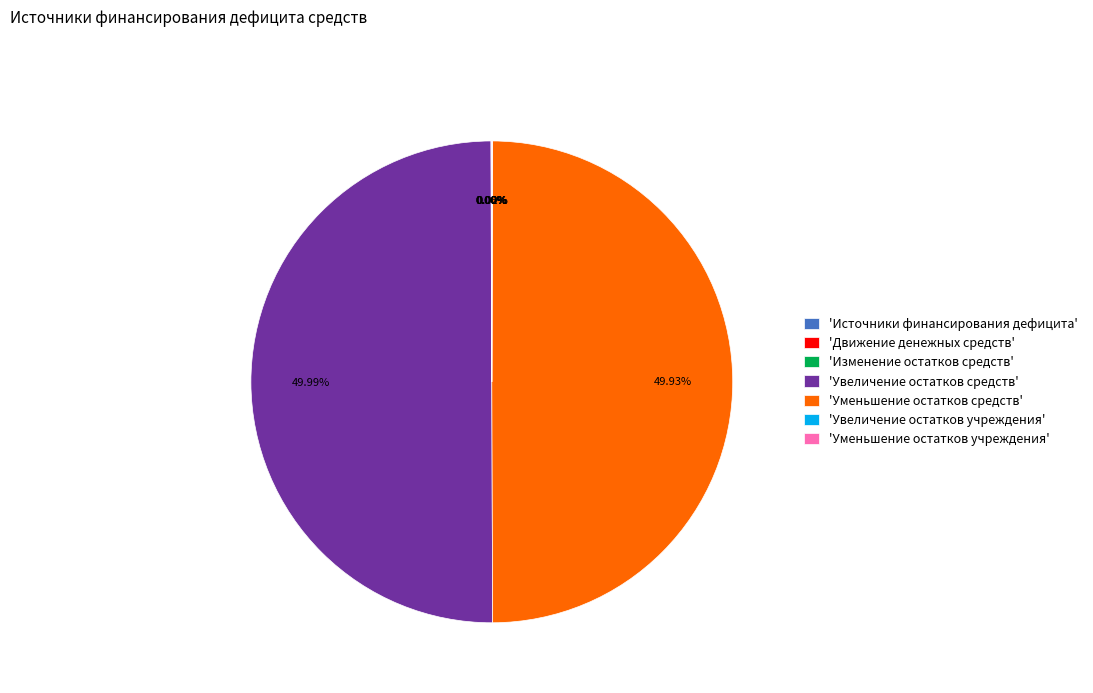

Do 'Увеличение остатков средств' and 'Уменьшение остатков средств' together represent more than half of the pie?

Yes